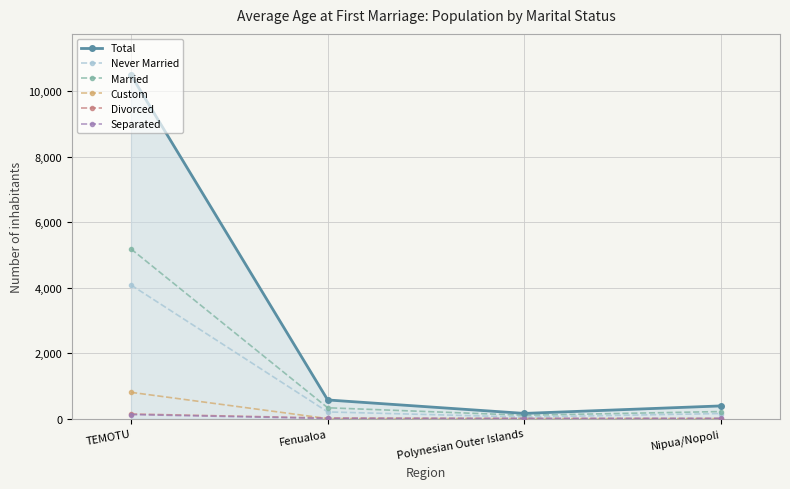

How many lines are shown in the chart?

6